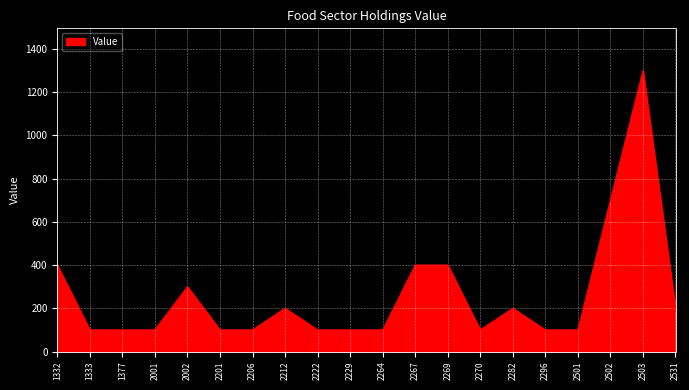

What is the smallest value displayed?

100